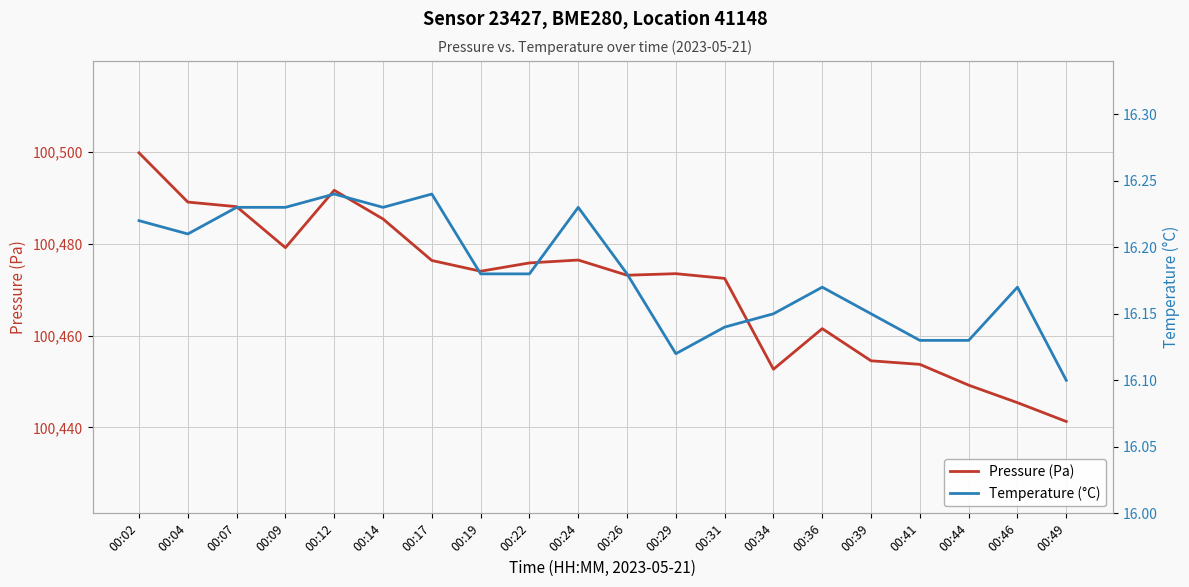

Reading right to left, extract all data points from this chart.

Pressure (Pa): 100441.3	100445.4	100449.2	100453.7	100454.5	100461.5	100452.7	100472.4	100473.5	100473.1	100476.4	100475.8	100474.0	100476.3	100485.4	100491.6	100479.1	100488.1	100489.1	100499.8
Temperature (°C): 16.1	16.2	16.1	16.1	16.1	16.2	16.1	16.1	16.1	16.2	16.2	16.2	16.2	16.2	16.2	16.2	16.2	16.2	16.2	16.2